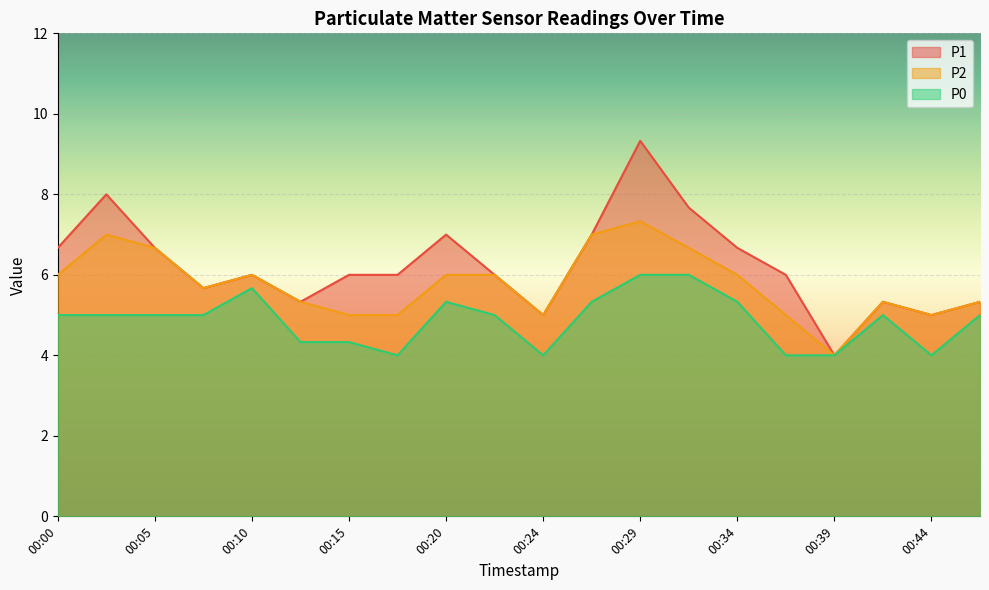

Reading left to right, what are all the values shown in this chart?

P1: 00:00=6.7	00:03=8.0	00:05=6.7	00:07=5.7	00:10=6.0	00:12=5.3	00:15=6.0	00:17=6.0	00:20=7.0	00:22=6.0	00:24=5.0	00:27=7.0	00:29=9.3	00:32=7.7	00:34=6.7	00:37=6.0	00:39=4.0	00:42=5.3	00:44=5.0	00:47=5.3
P2: 00:00=6.0	00:03=7.0	00:05=6.7	00:07=5.7	00:10=6.0	00:12=5.3	00:15=5.0	00:17=5.0	00:20=6.0	00:22=6.0	00:24=5.0	00:27=7.0	00:29=7.3	00:32=6.7	00:34=6.0	00:37=5.0	00:39=4.0	00:42=5.3	00:44=5.0	00:47=5.3
P0: 00:00=5.0	00:03=5.0	00:05=5.0	00:07=5.0	00:10=5.7	00:12=4.3	00:15=4.3	00:17=4.0	00:20=5.3	00:22=5.0	00:24=4.0	00:27=5.3	00:29=6.0	00:32=6.0	00:34=5.3	00:37=4.0	00:39=4.0	00:42=5.0	00:44=4.0	00:47=5.0